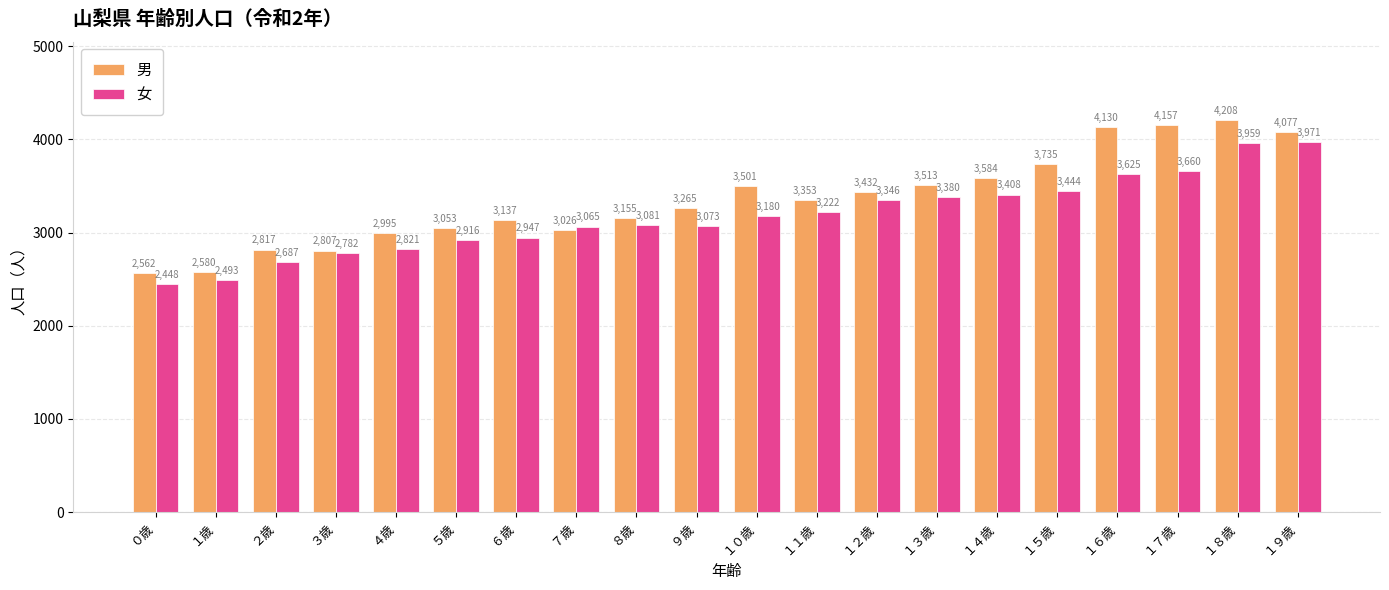

What is the label of the 18th bar from the right?

２歳